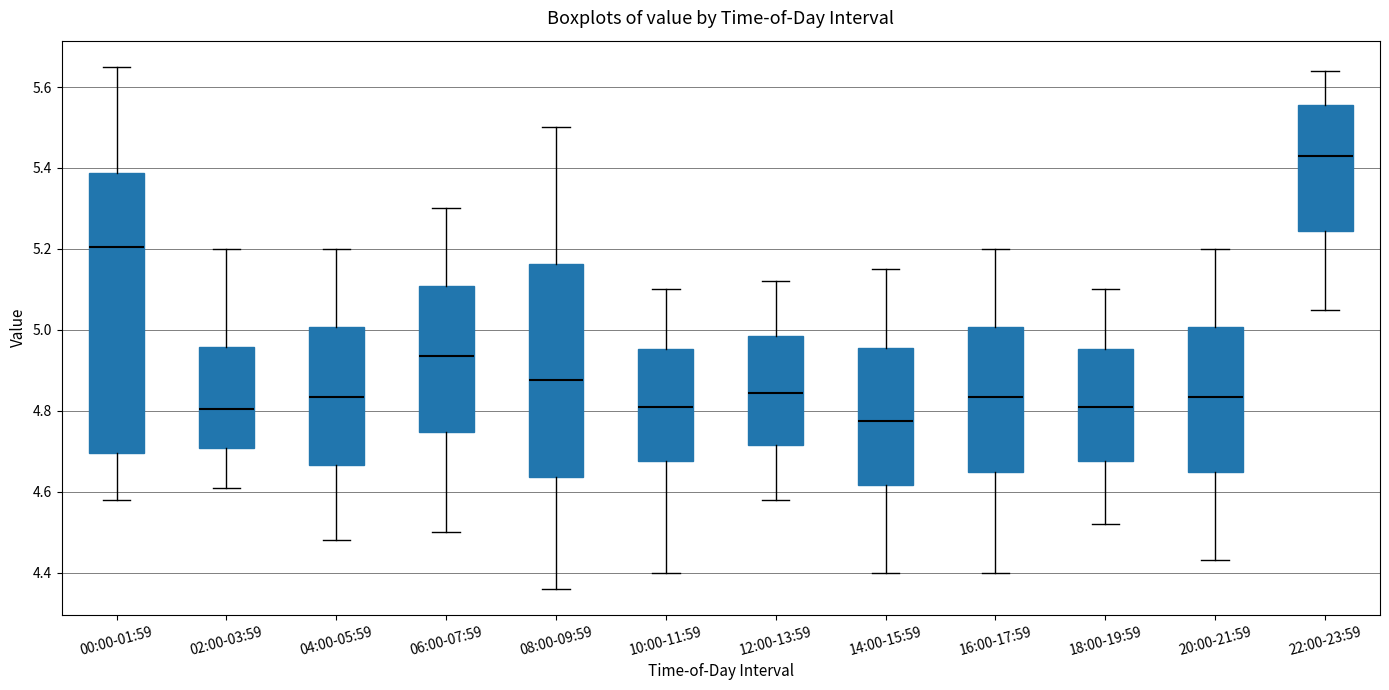

Where does the median line of the box for 18:00-19:59 sit on the y-axis? The values are not printed on the chart, so give them approximately, as read against the axis.

4.82